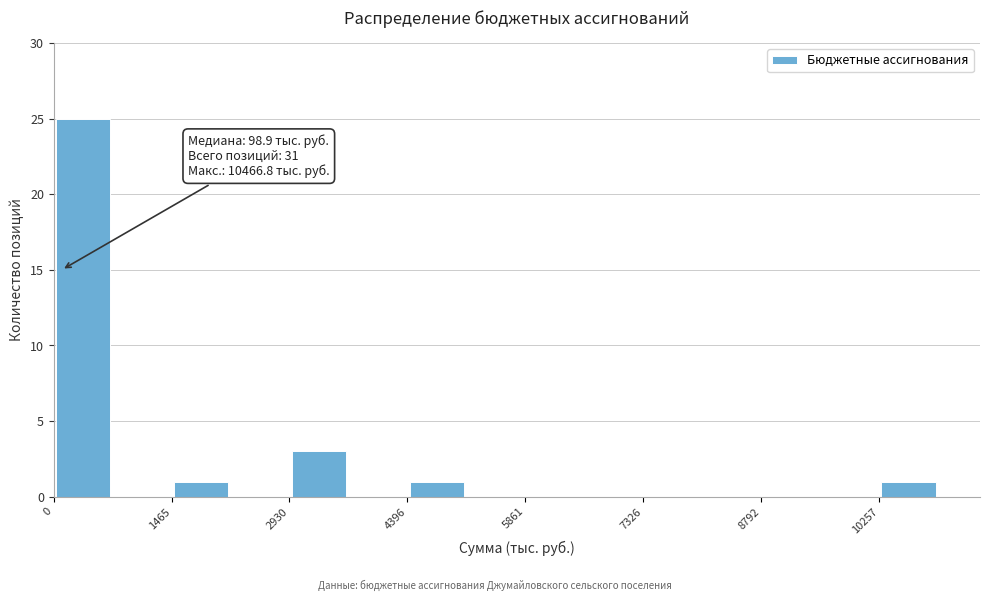

Read against the x-axis, roughly where is the centre of the tallest bar?

400